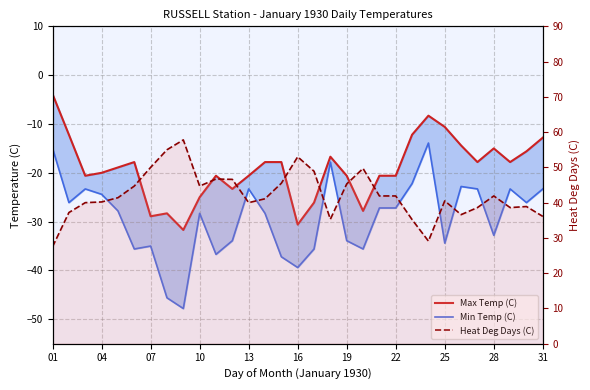

True or false: Min Temp (C) and Heat Deg Days (C) intersect in this chart.

False